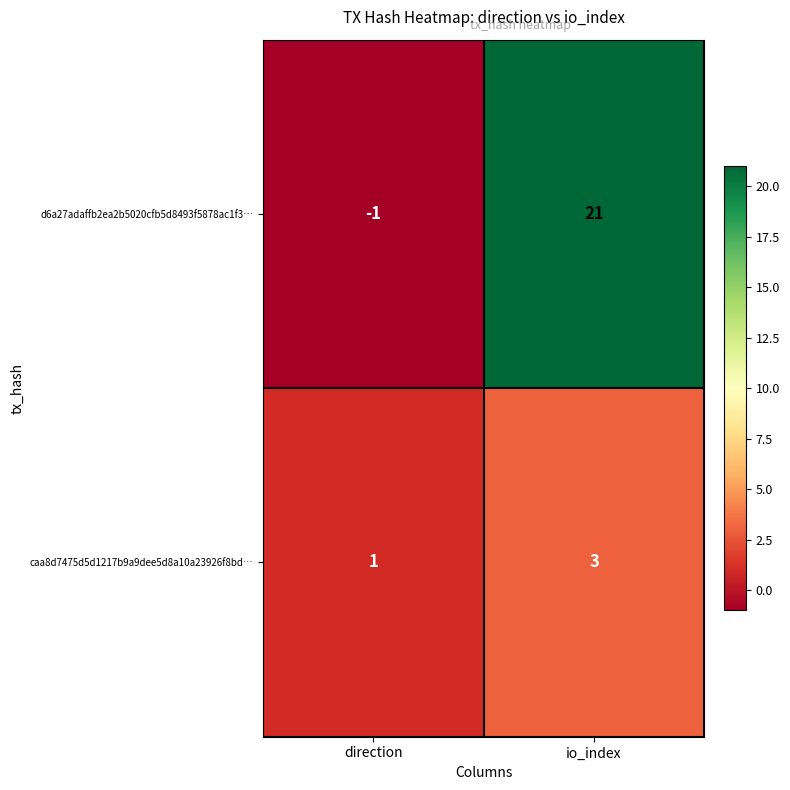

What is the sum of all caa8d7475d5d1217b9a9dee5d8a10a23926f8bd… values?

4